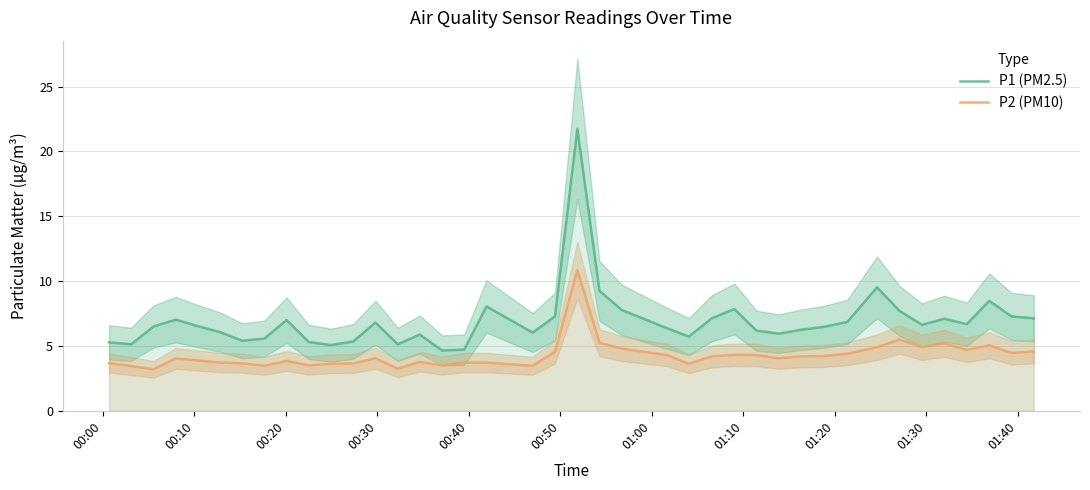

What is the average value of the P2 (PM10) series?

4.3